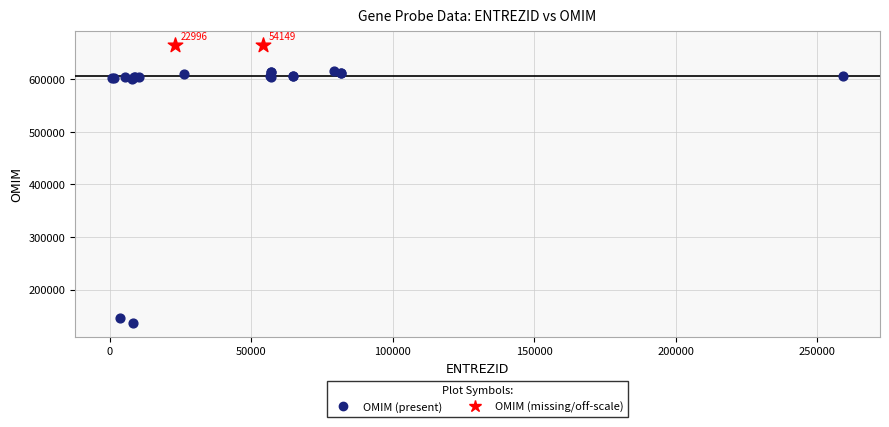

Which series contains the lowest Y value?

OMIM (present)